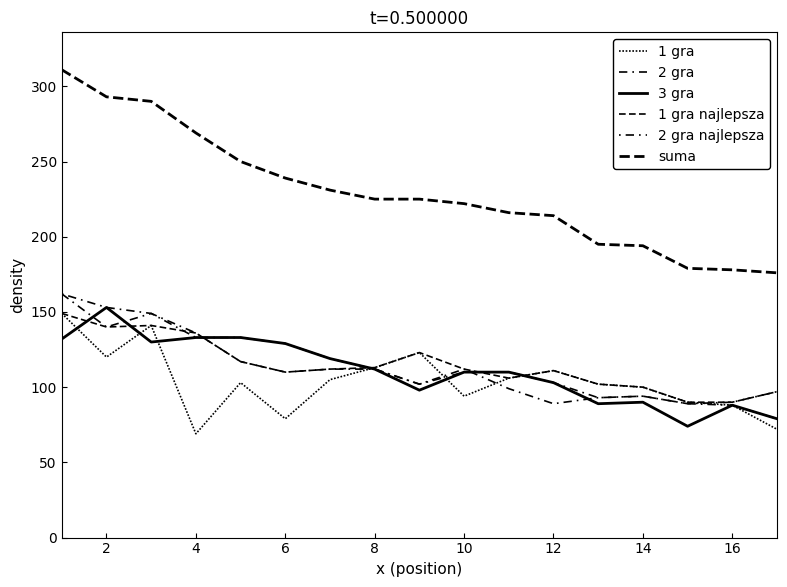

Is this an area chart (filled region under the line)?

No